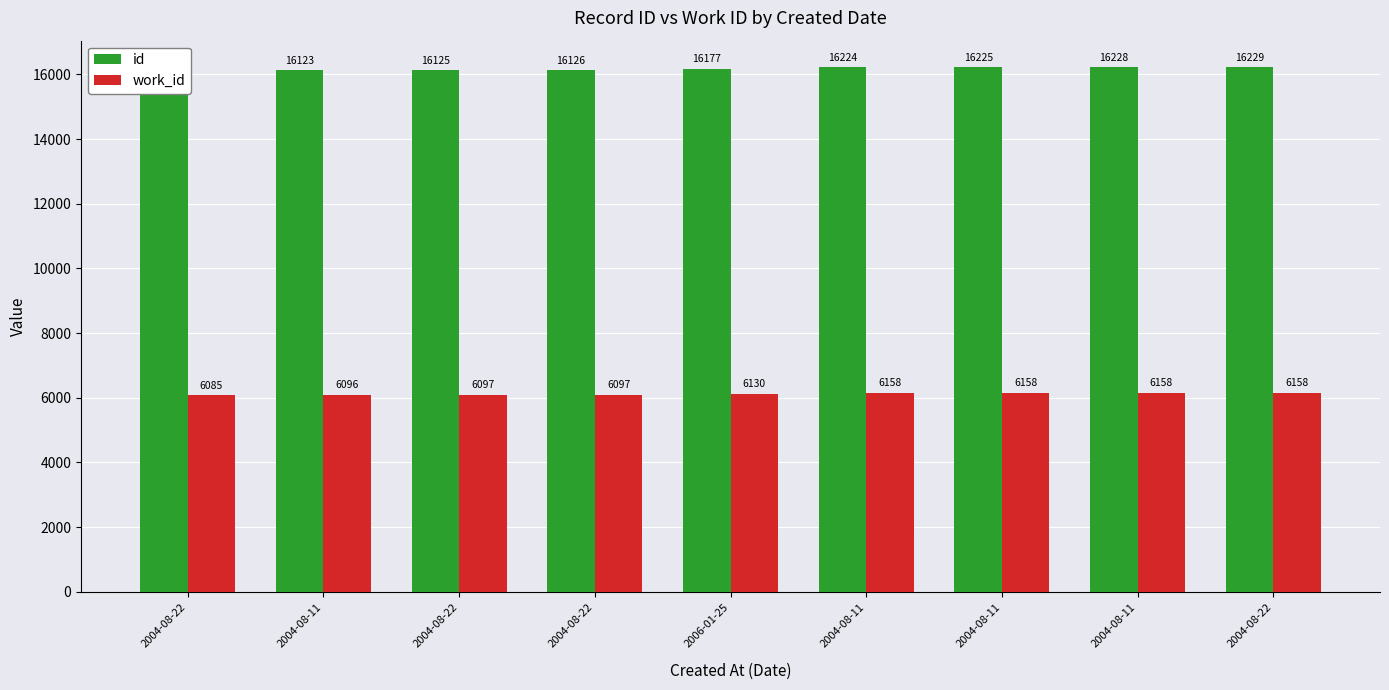

Reading left to right, transcribe all the data shown in this chart.

id: 16105	16123	16125	16126	16177	16224	16225	16228	16229
work_id: 6085	6096	6097	6097	6130	6158	6158	6158	6158